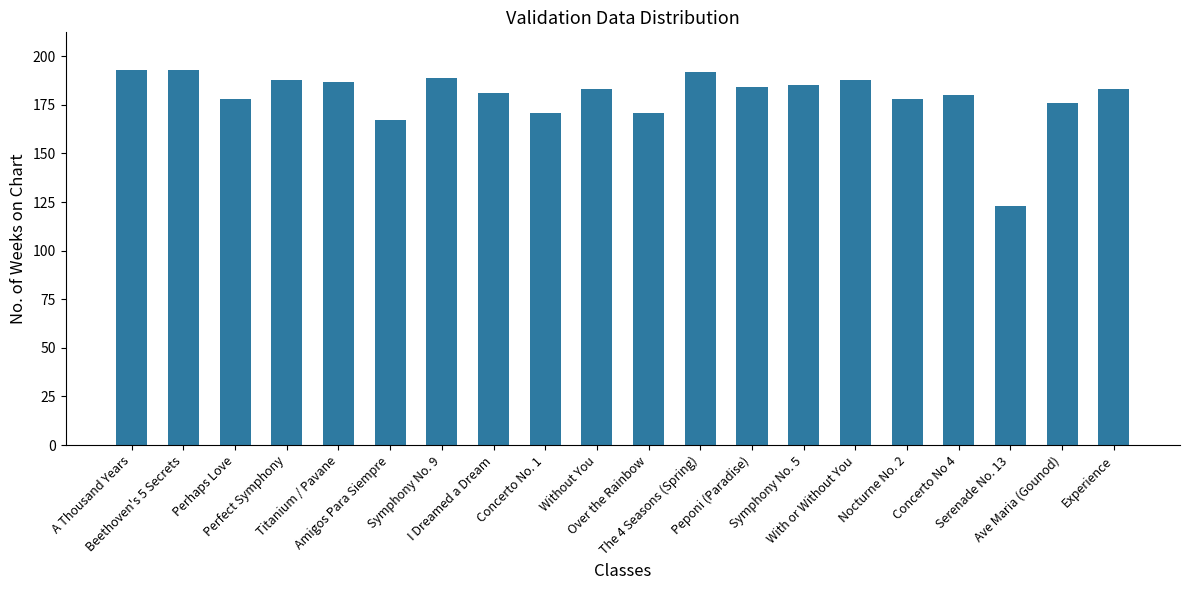

Reading left to right, extract all data points from this chart.

193	193	178	188	187	167	189	181	171	183	171	192	184	185	188	178	180	123	176	183